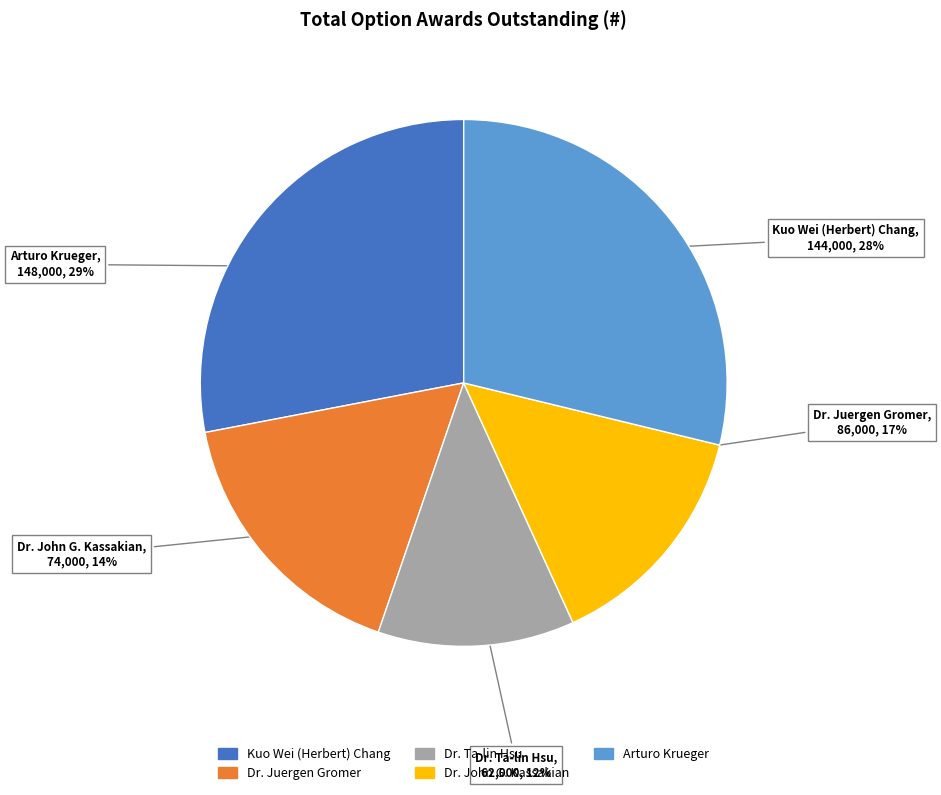

What is the ratio of the value at Arturo Krueger to the value at Dr. Ta-lin Hsu?

2.4